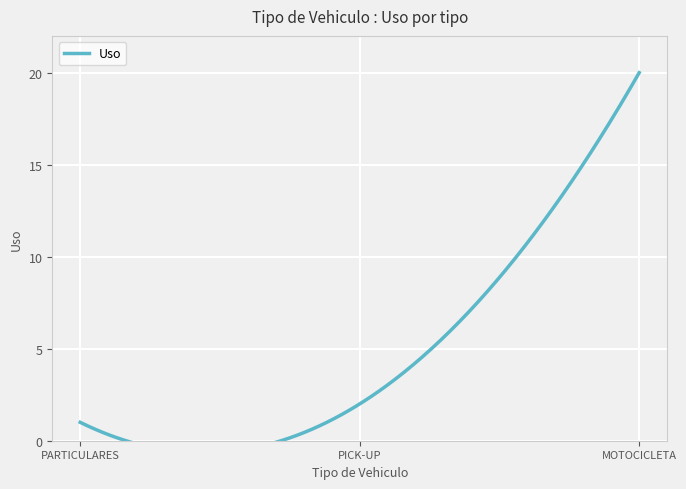

True or false: the data shows 1 at PICK-UP.

False